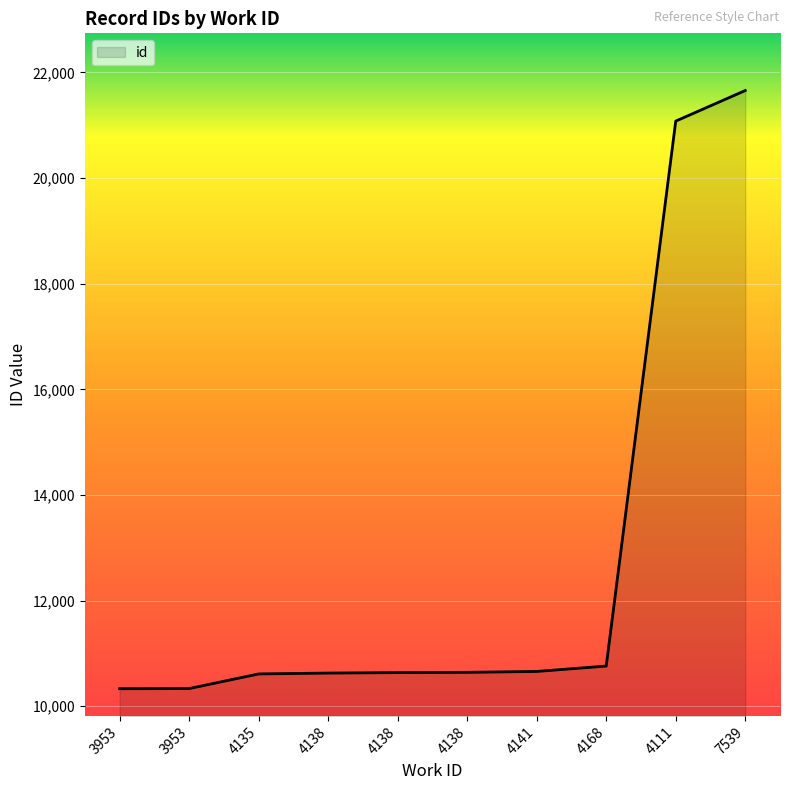

Is this an area chart (filled region under the line)?

Yes